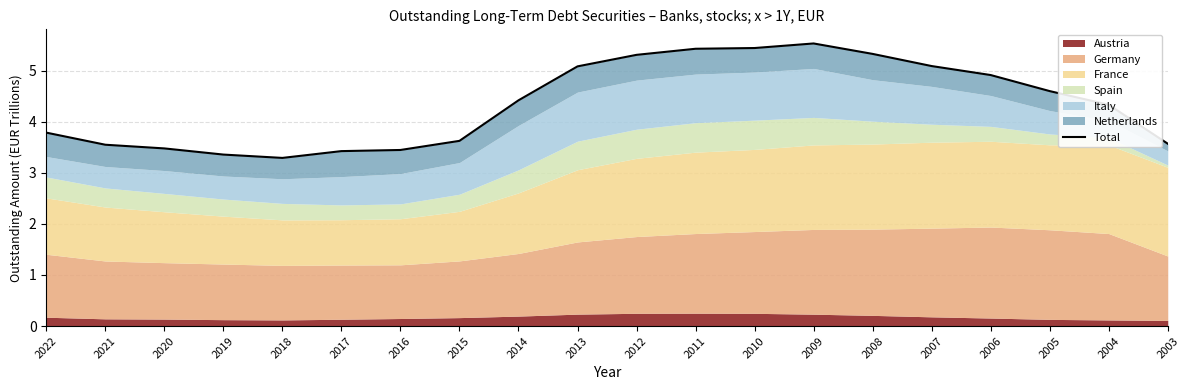

What is the average value?

4.3